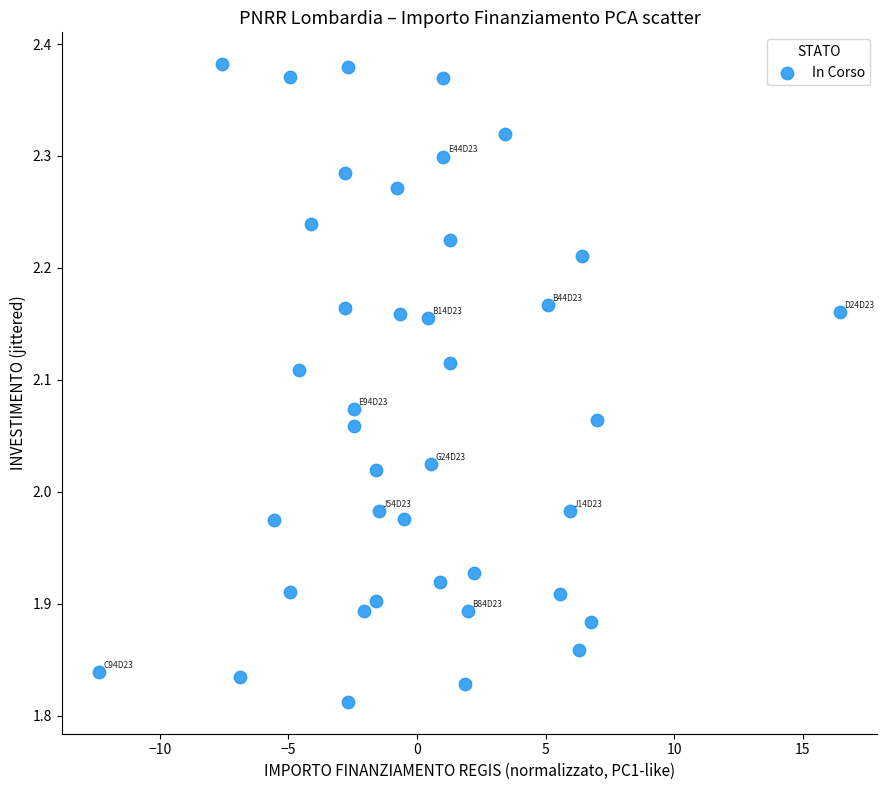

What is the range of X values (max minus min)?

28.8